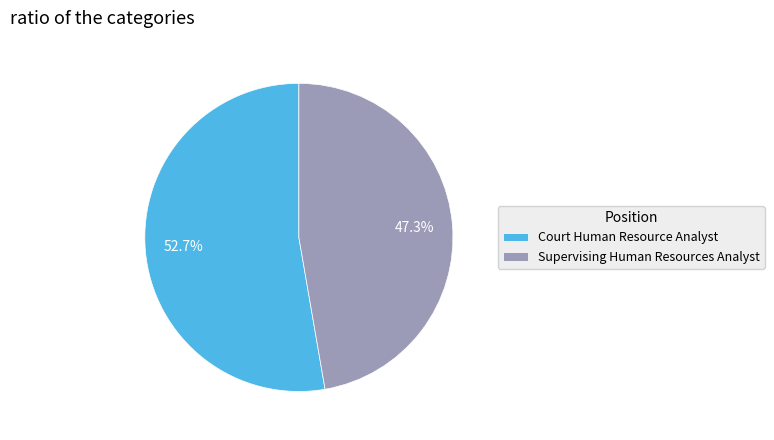

True or false: Supervising Human Resources Analyst accounts for 47% of the total.

True